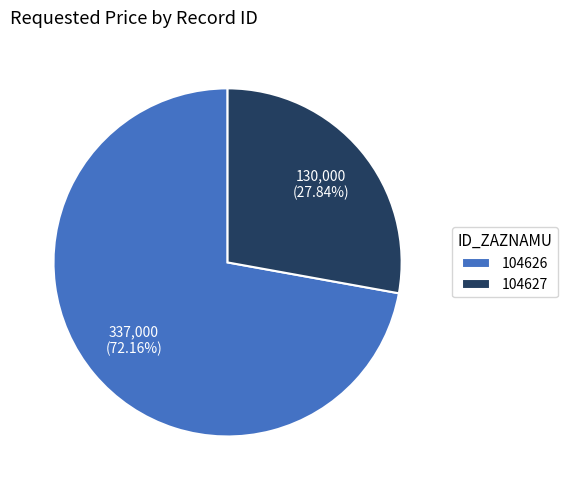

To the nearest percent, what is the difference between the 104627 and 104626 slice percentages?

44%